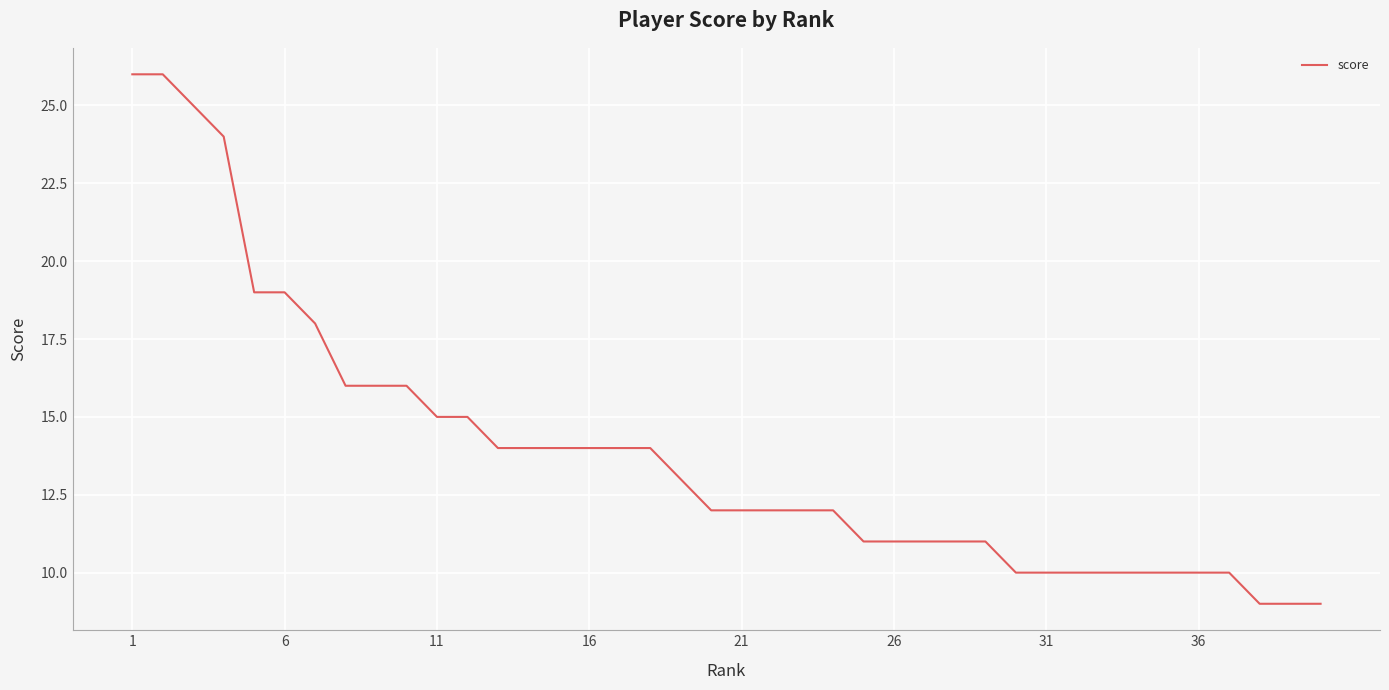

What is the difference between the maximum and minimum values?

17